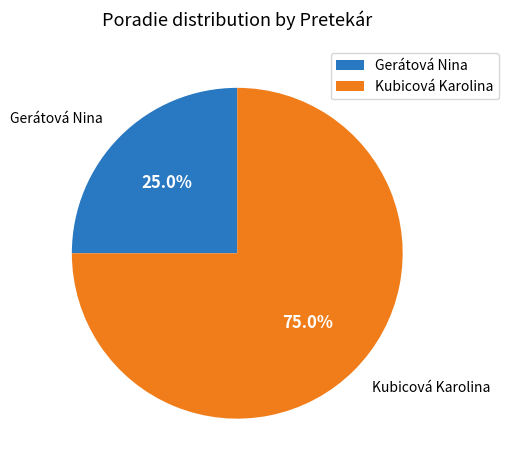

To the nearest percent, what is the difference between the largest and smallest slice percentages?

50%